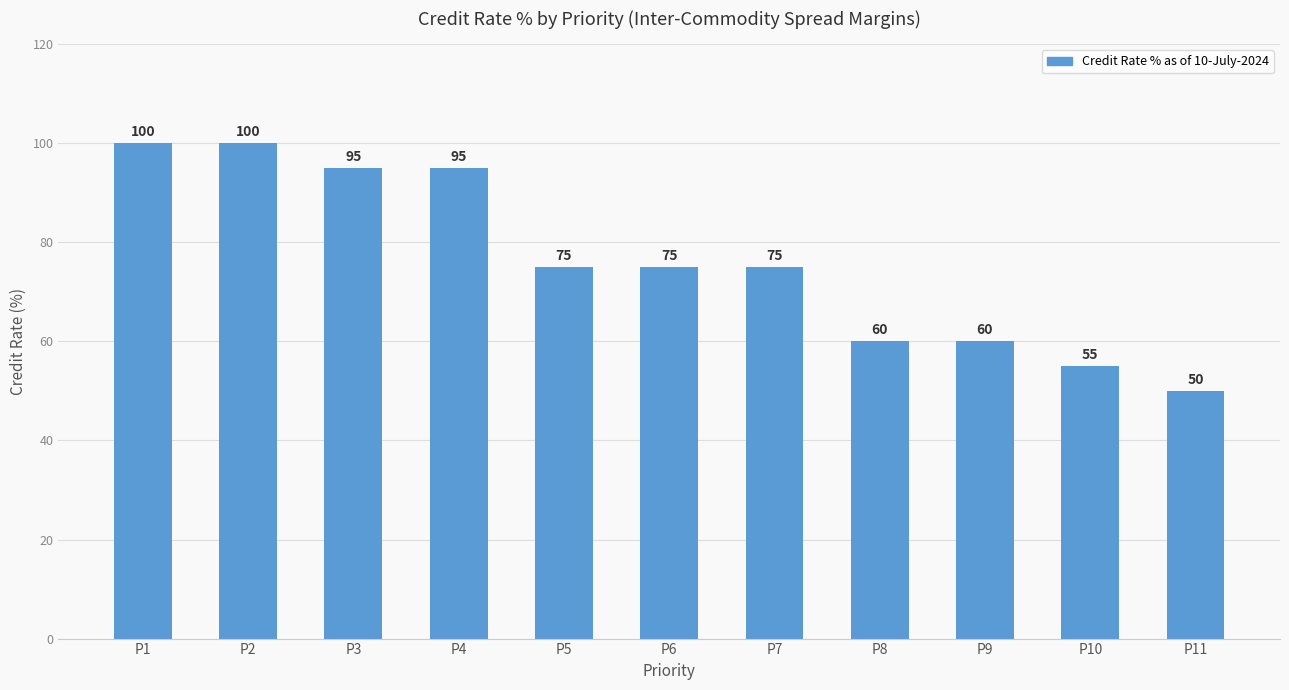

What is the sum of all values?

840